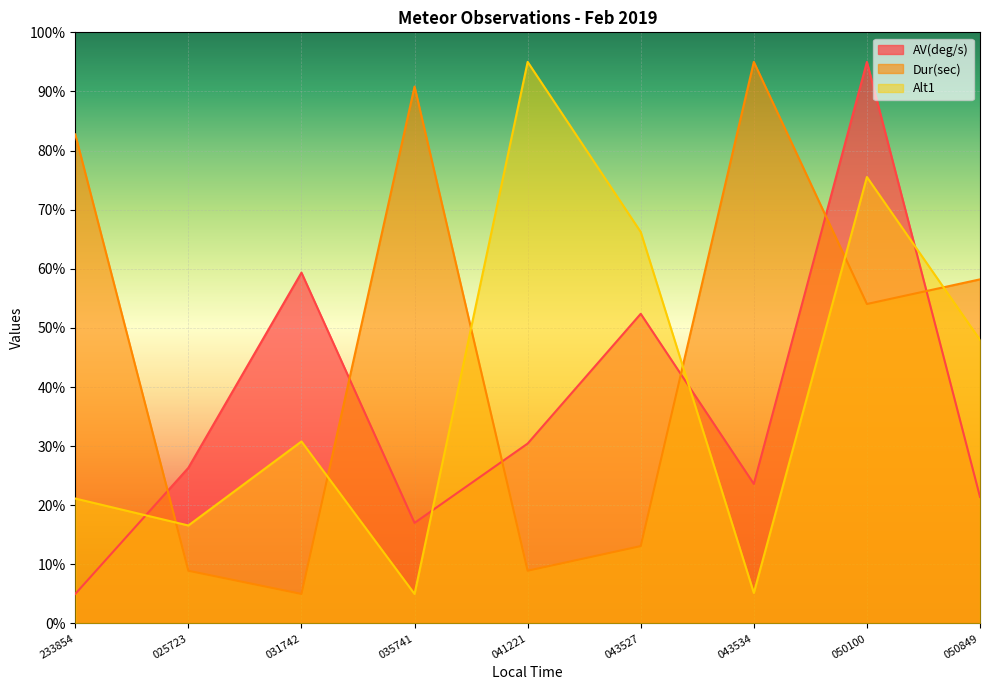

True or false: AV(deg/s) has more than 0 interior local peaks.

True